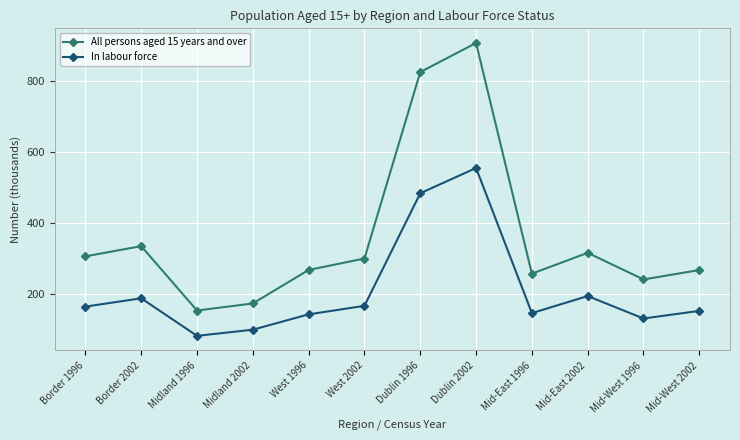

Does the chart display data point markers on the line(s)?

Yes